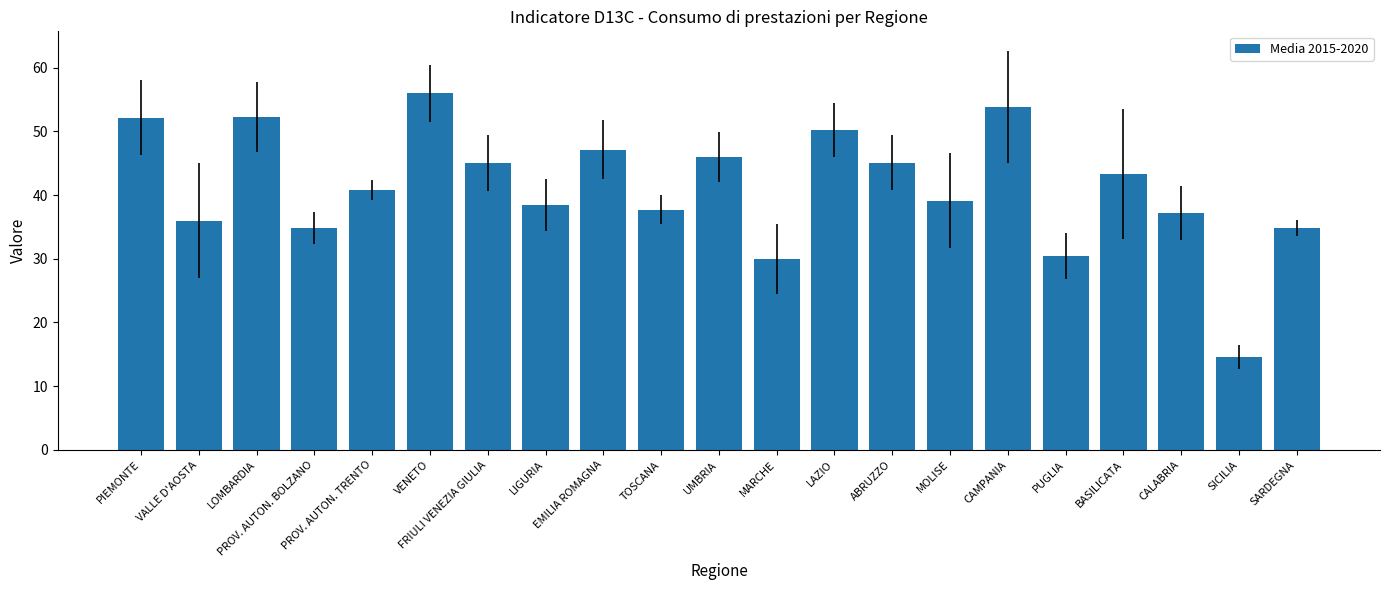

How many bars are there in total?

21